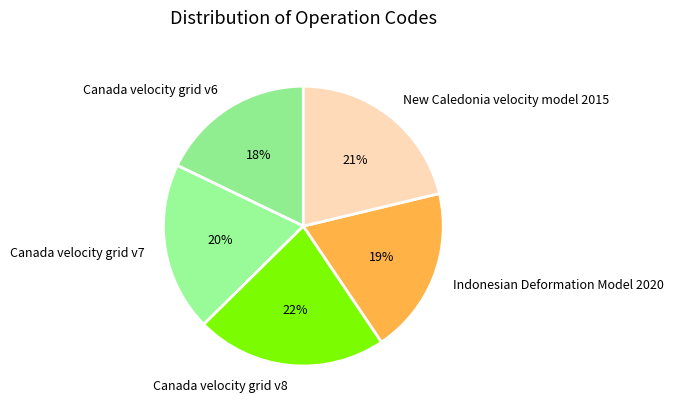

Is the sum of Canada velocity grid v8 and Canada velocity grid v6 greater than half?

No